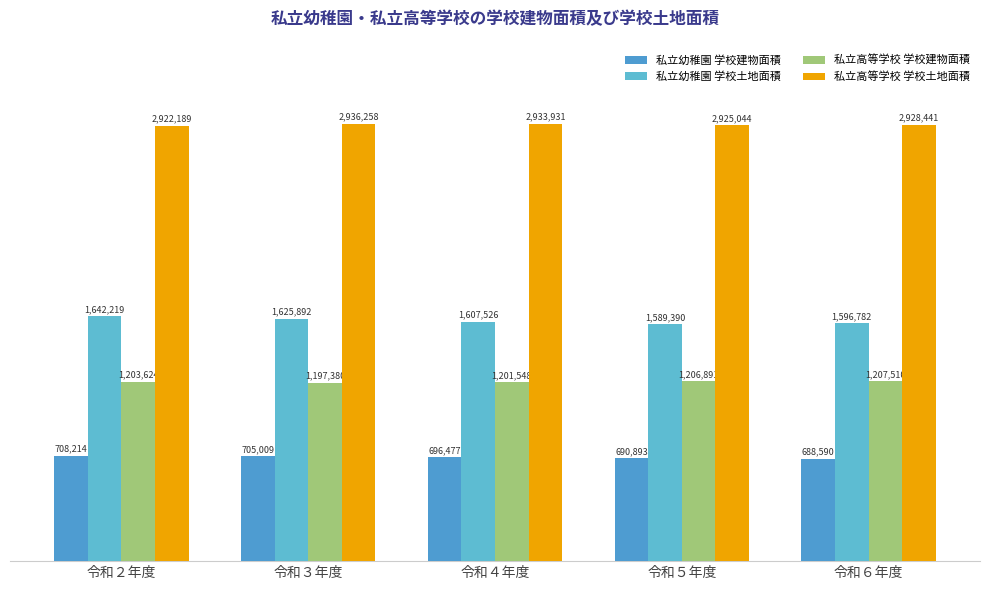

List the series in order of their peak value, highest first.

私立高等学校 学校土地面積, 私立幼稚園 学校土地面積, 私立高等学校 学校建物面積, 私立幼稚園 学校建物面積